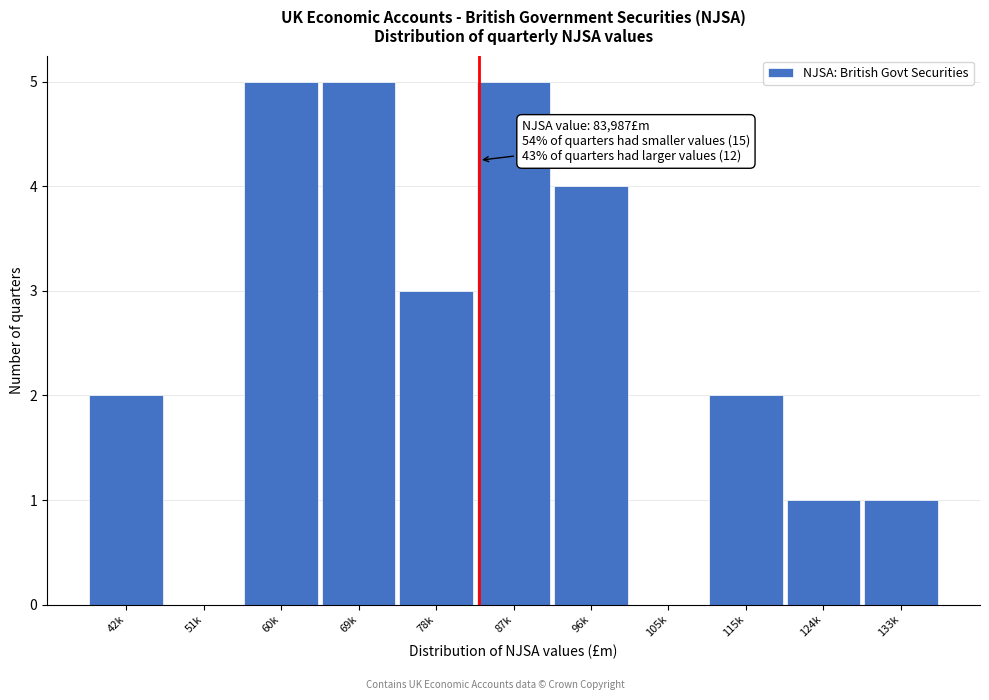

Reading left to right, transcribe all the data shown in this chart.

42k=2	51k=0	60k=5	69k=5	78k=3	87k=5	96k=4	105k=0	115k=2	124k=1	133k=1